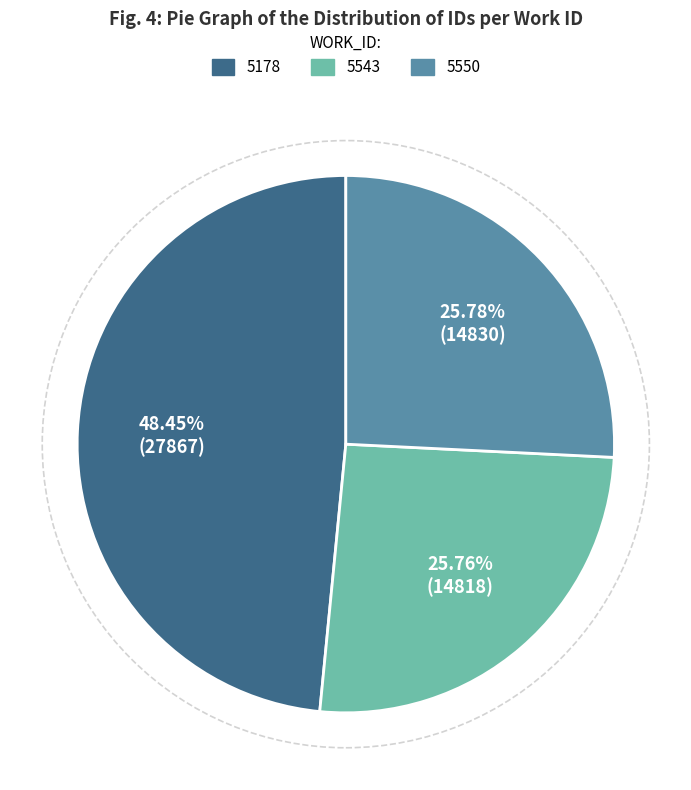

Is there any slice that represents more than half of the pie?

No